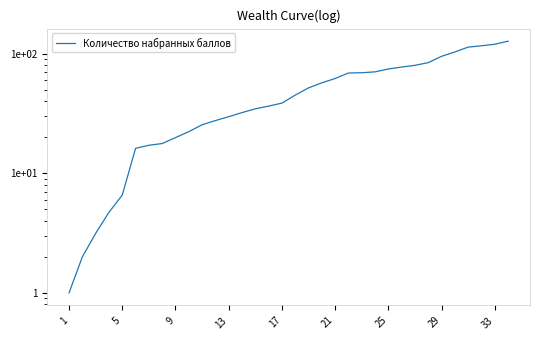

Reading left to right, transcribe all the data shown in this chart.

1.0	2.0	3.1	4.7	6.6	16.1	17.1	17.7	19.9	22.3	25.4	27.6	29.7	32.1	34.6	36.4	38.6	45.0	51.7	57.0	62.0	68.9	69.3	70.4	74.4	77.3	79.9	84.1	95.0	103.3	113.4	116.4	119.9	127.1